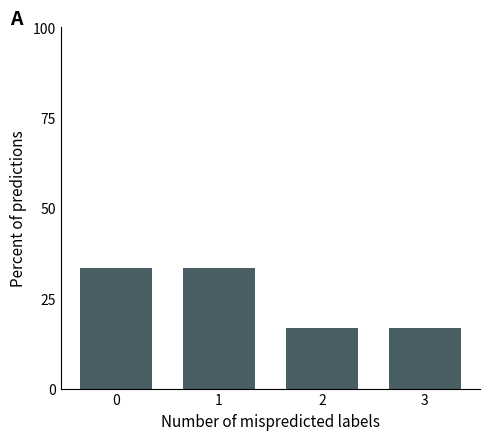

The chart shows a value of 53.3 at 0. True or false?

False